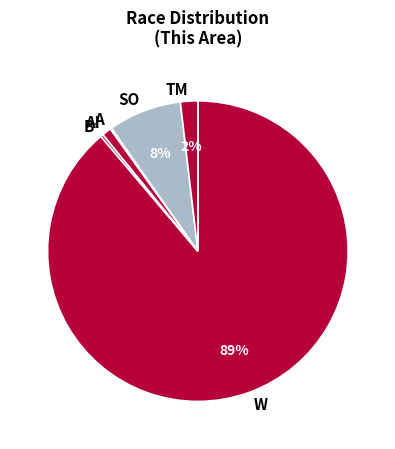

Is it true that B is 0% of the pie?

True